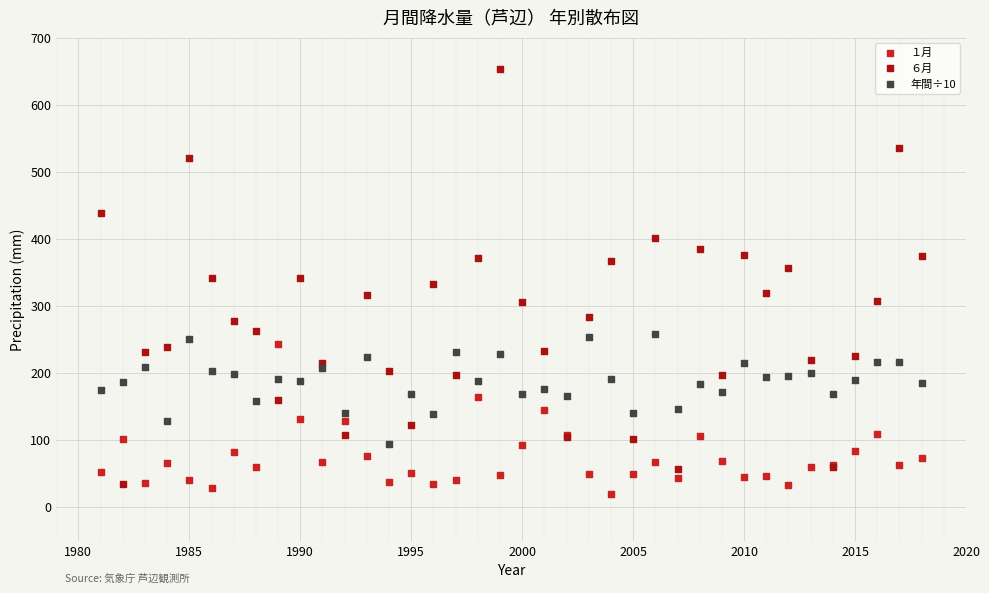

What is the X range (max minus min) for the scatter plot?

37.0